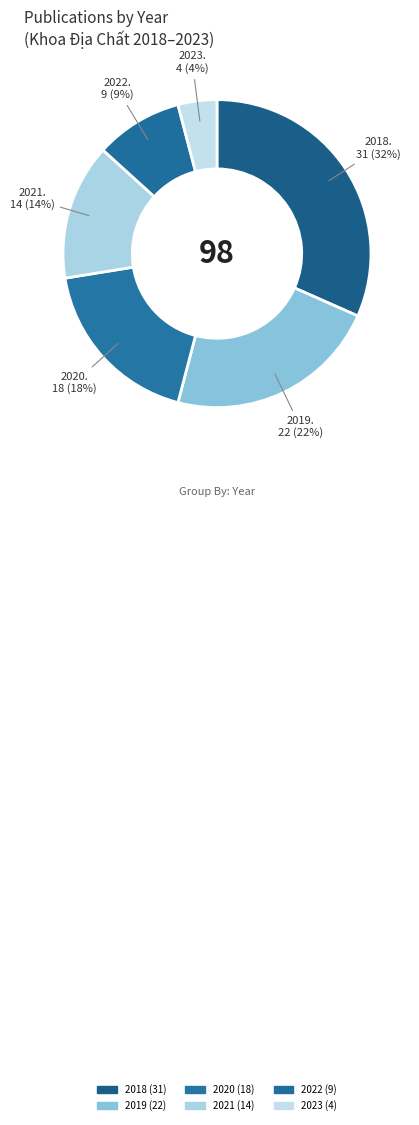

Is there any slice that represents more than half of the pie?

No